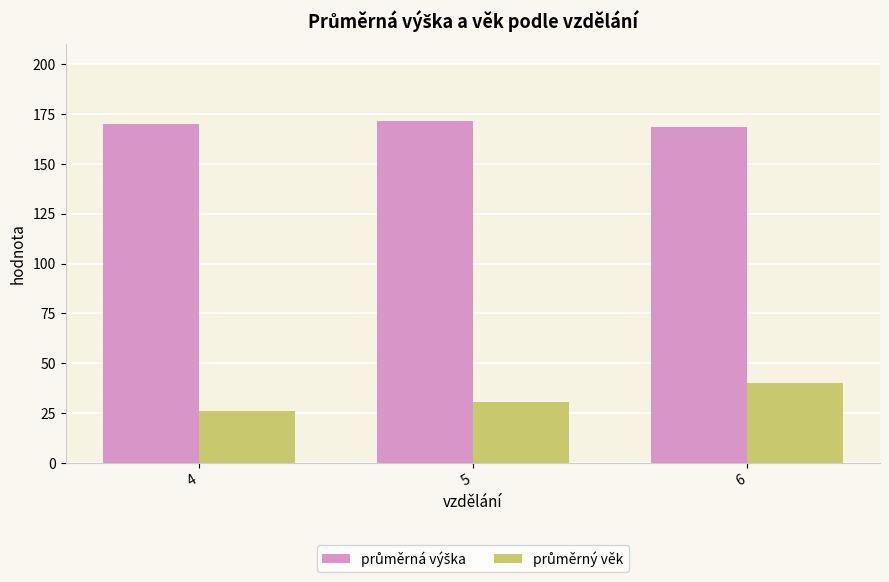

What is the total value across all series at 5?

202.3